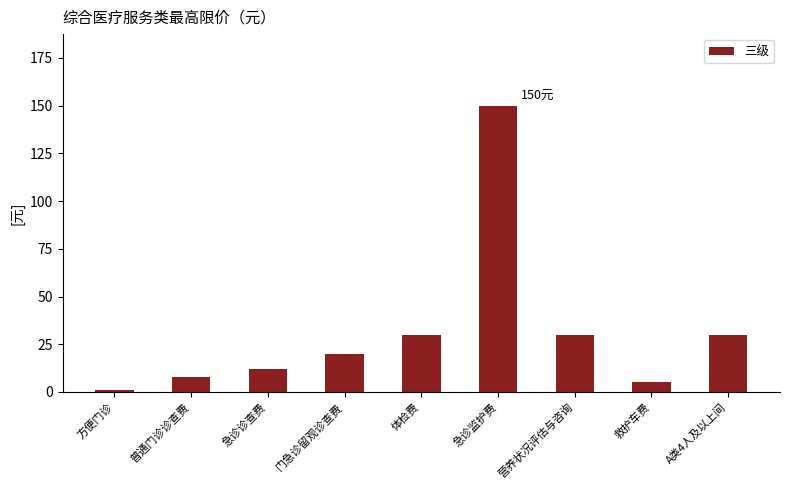

True or false: the data shows 35 at 门急诊留观诊查费.

False